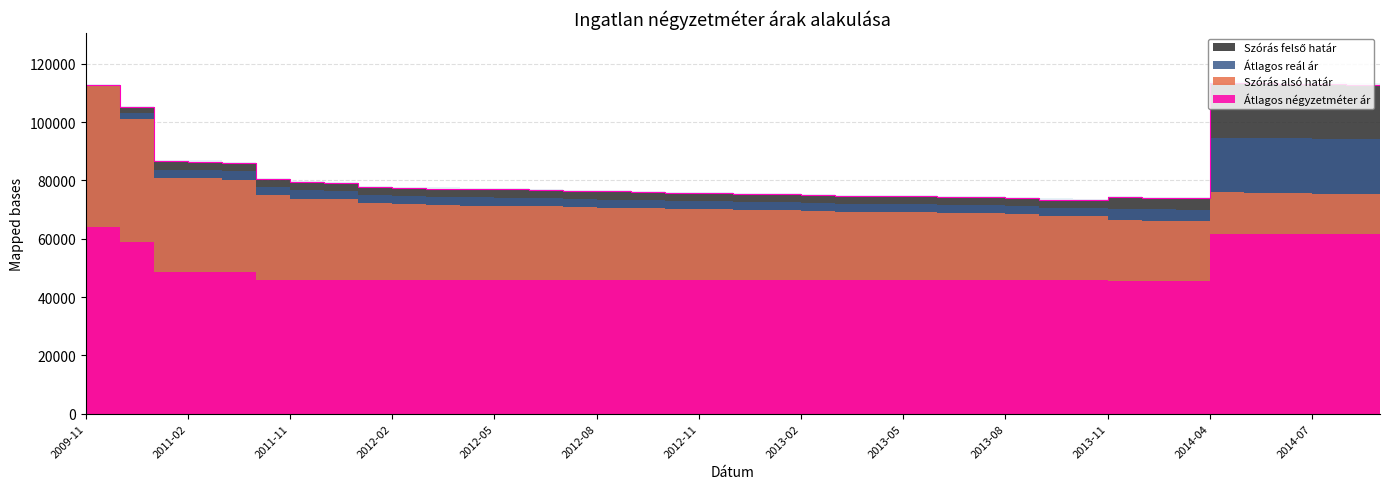

What is the difference between the highest and lowest values at 2012-08?

30496